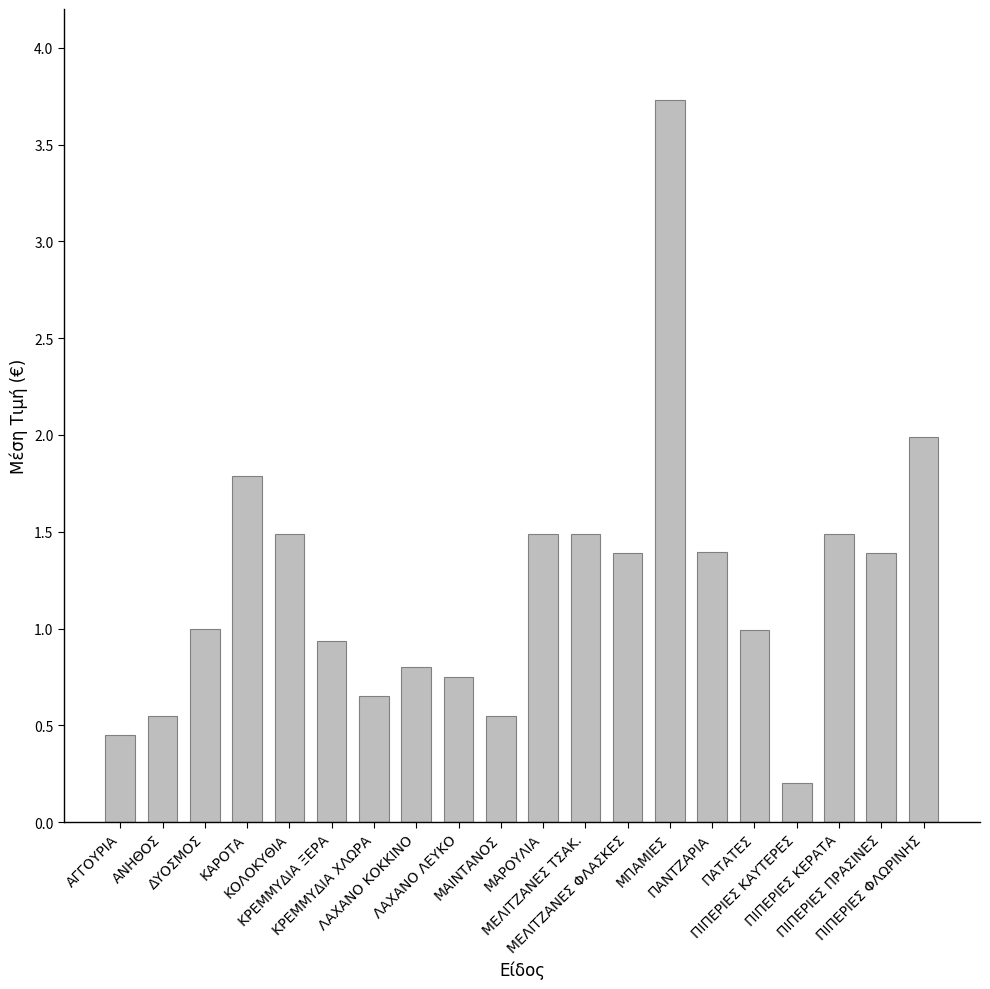

Does the chart contain stacked bars?

No